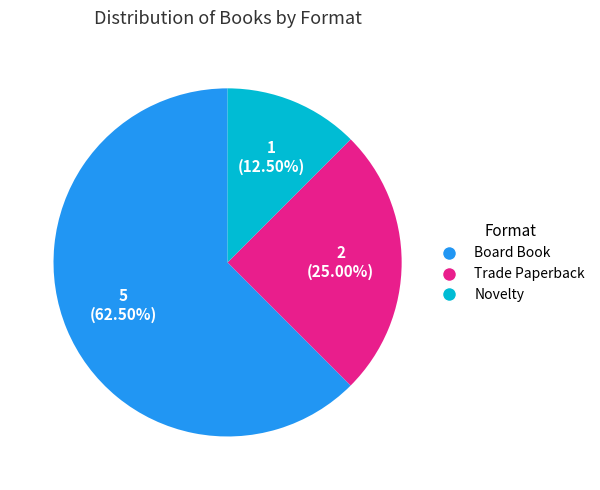

Which category has the biggest portion of the pie?

Board Book